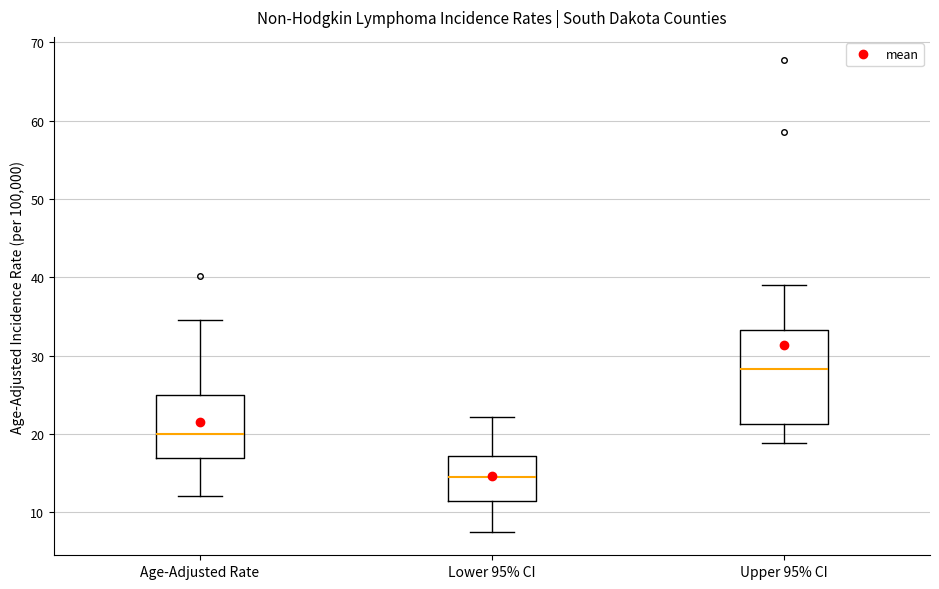

Which box is the tallest, from its lower edge to its upper edge?

Upper 95% CI